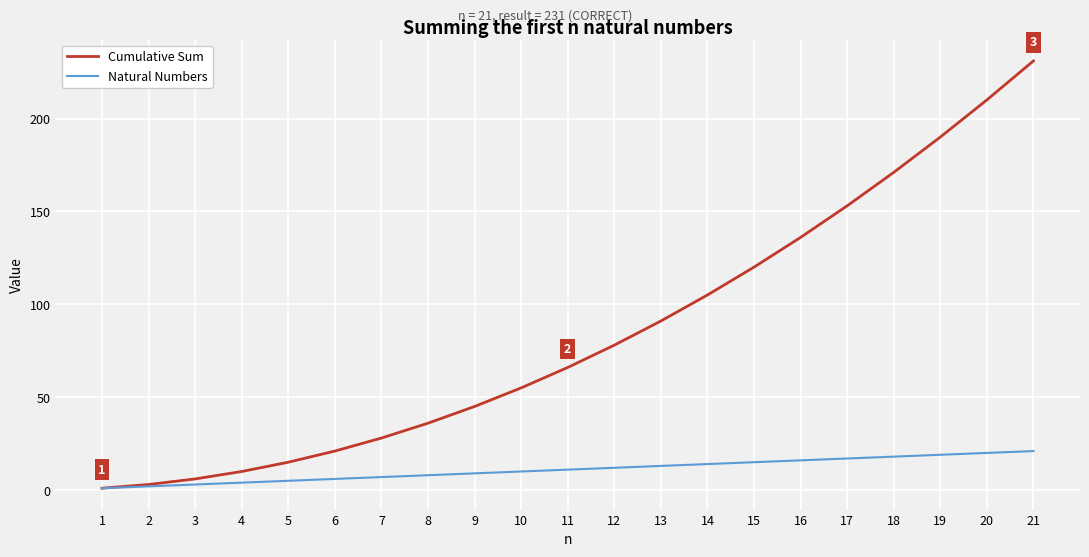

What is the maximum value shown in the chart?

231